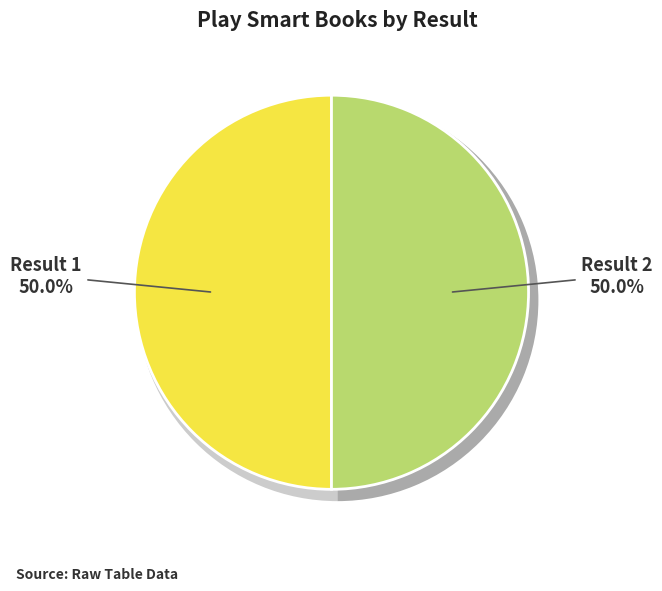

How many slices are in this pie chart?

2